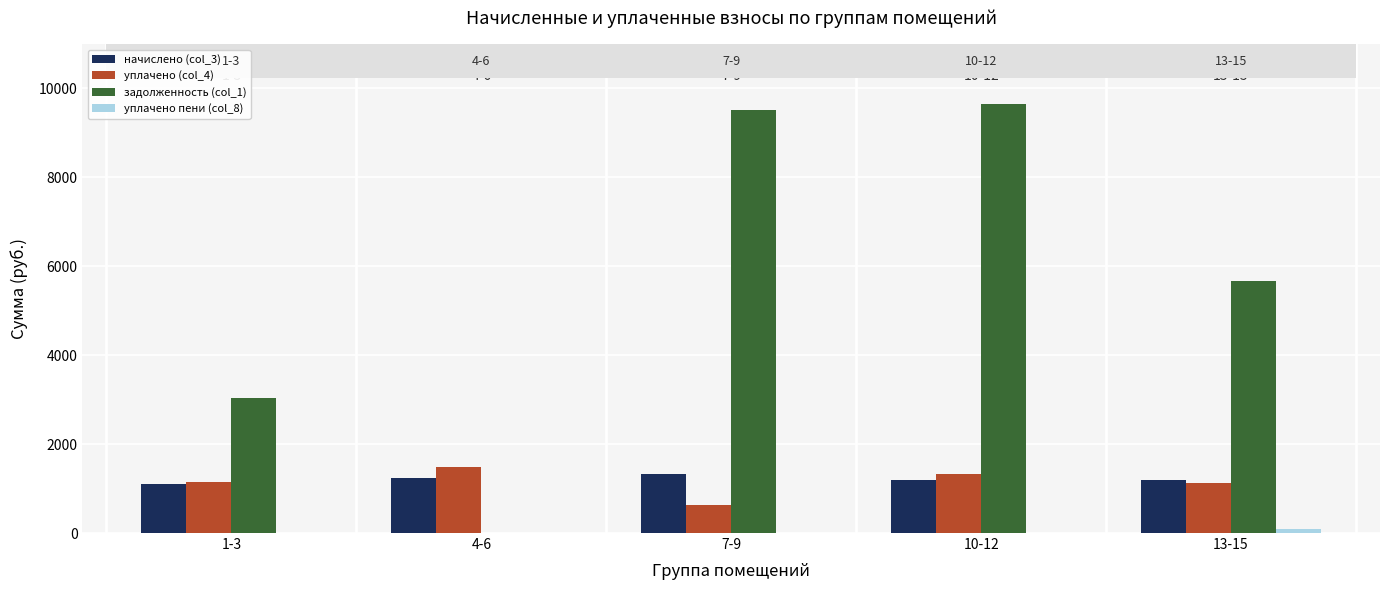

What is the sum of all задолженность (col_1) values?

27855.6